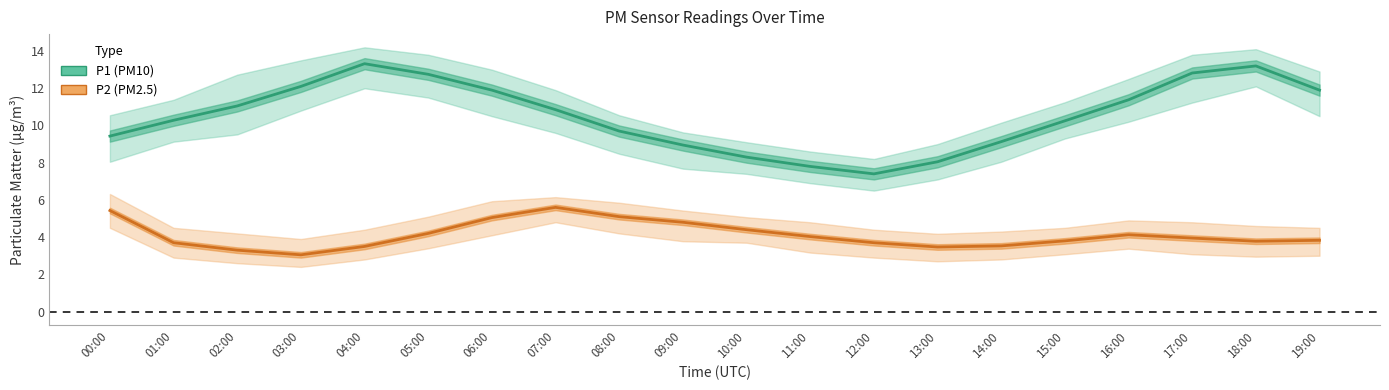

What is the label of the 8th point from the right?

12:00